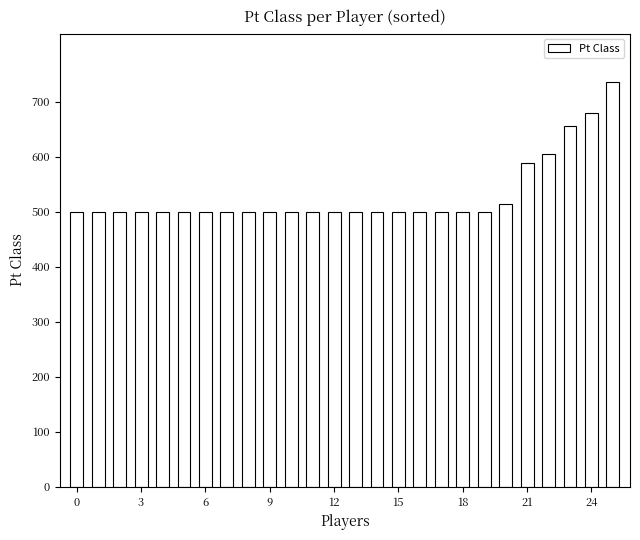

What is the smallest value displayed?

500